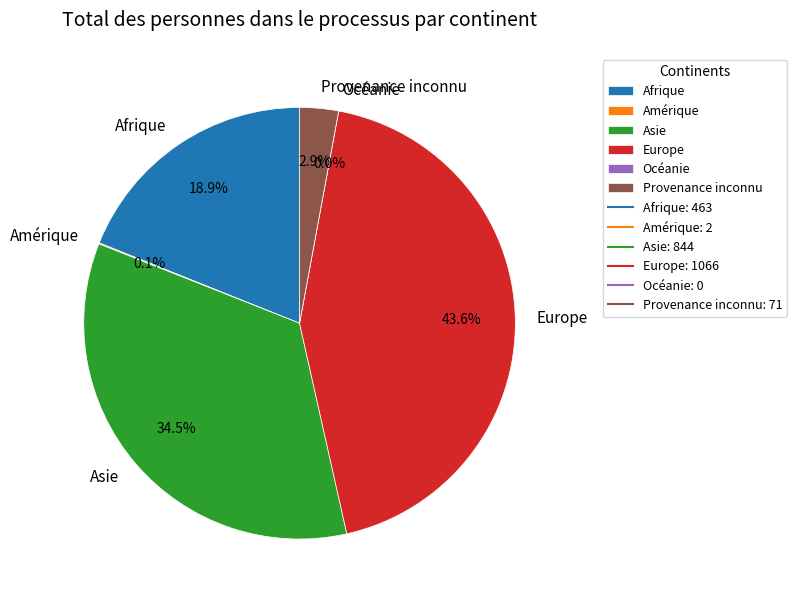

Rank the categories by value from highest to lowest.

Europe, Asie, Afrique, Provenance inconnu, Amérique, Océanie